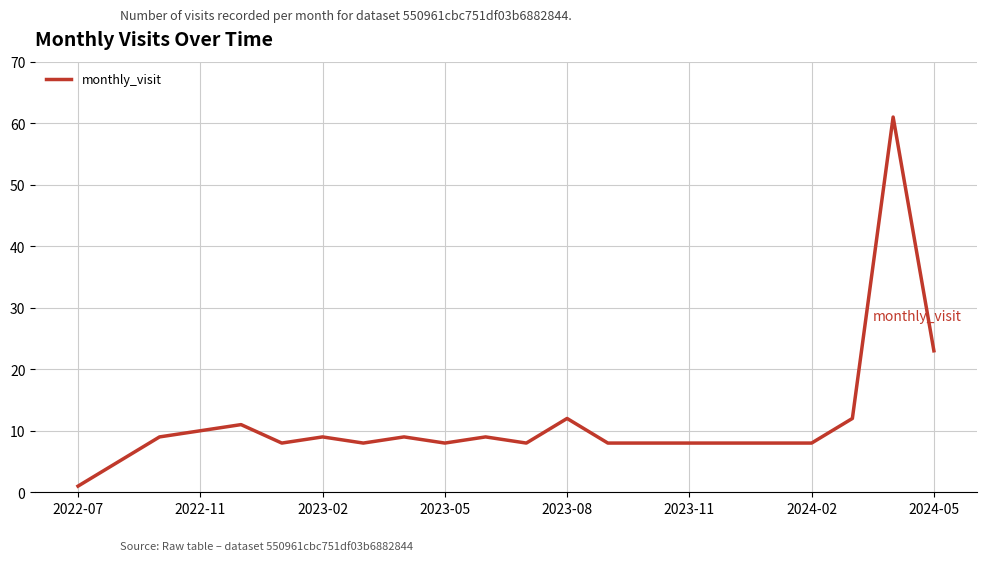

What is the smallest value displayed?

1